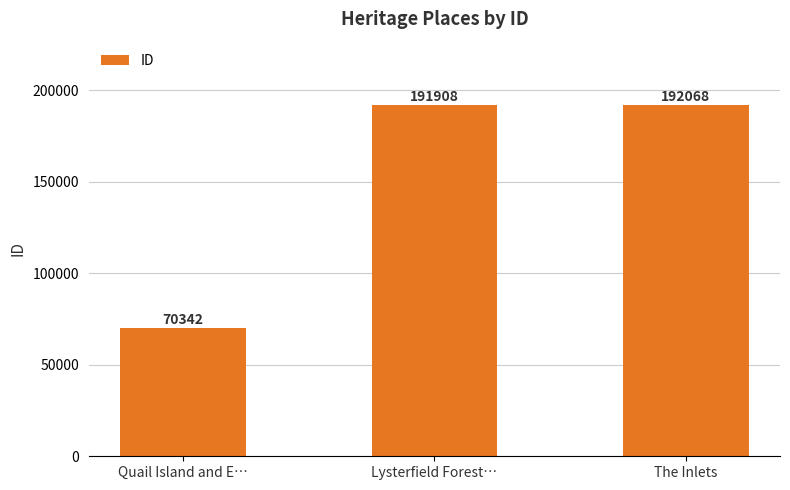

What is the label of the 2nd bar from the left?

Lysterfield Forest…